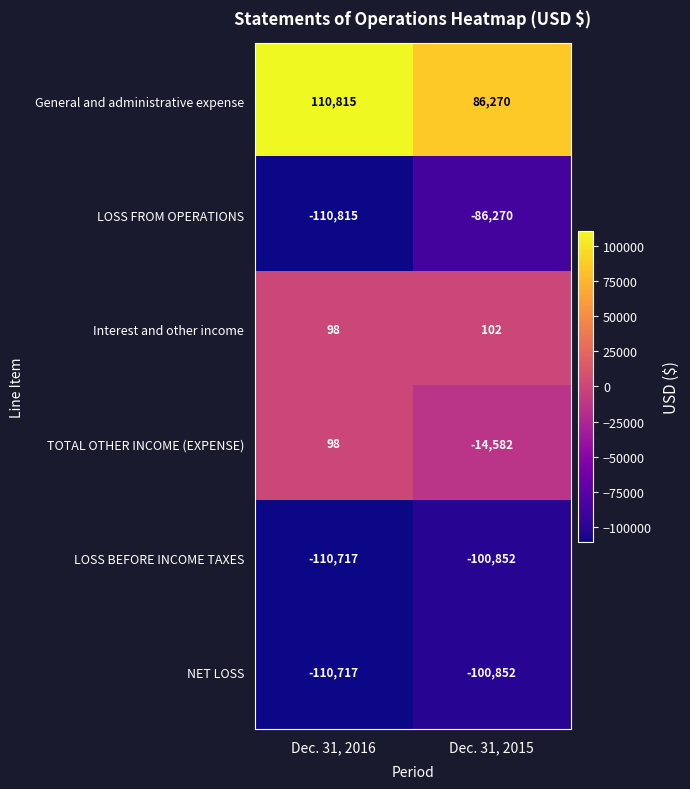

What is the difference between the highest and lowest values at Dec. 31, 2015?

187122